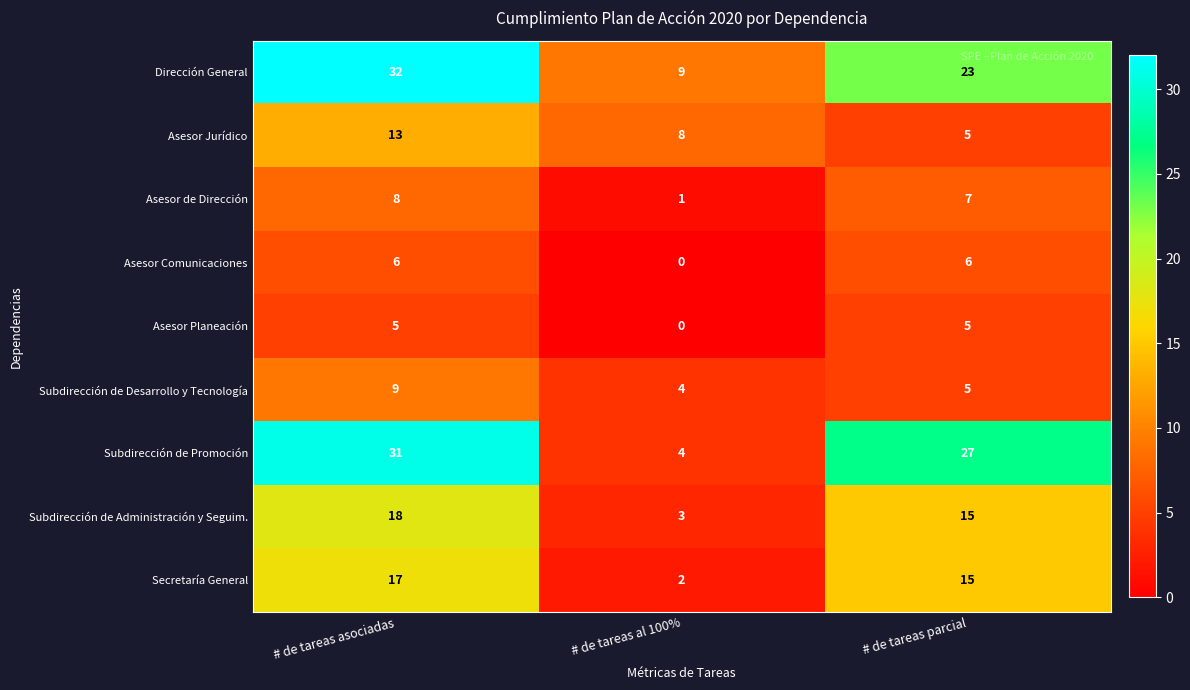

Rank the categories by Asesor de Dirección value from highest to lowest.

# de tareas asociadas, # de tareas parcial, # de tareas al 100%